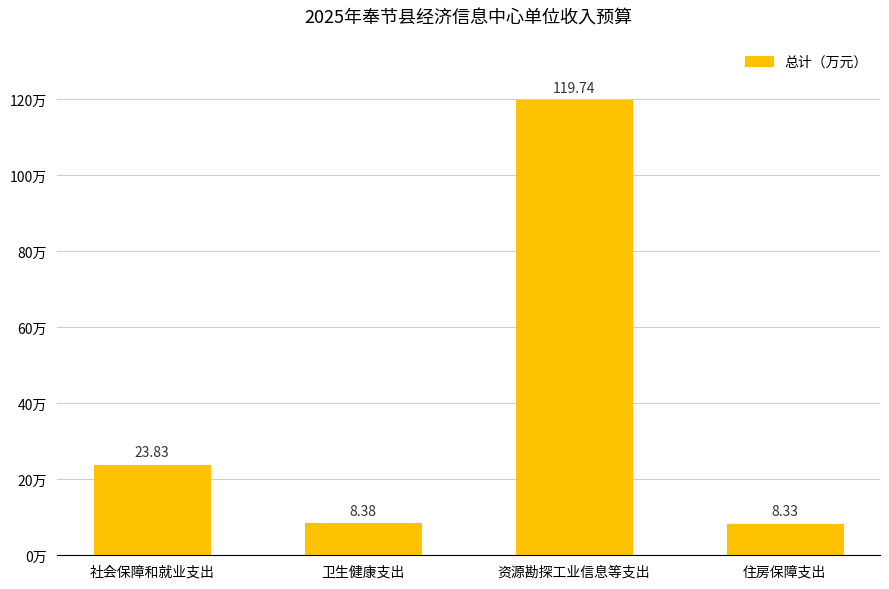

How many bars are there in total?

4